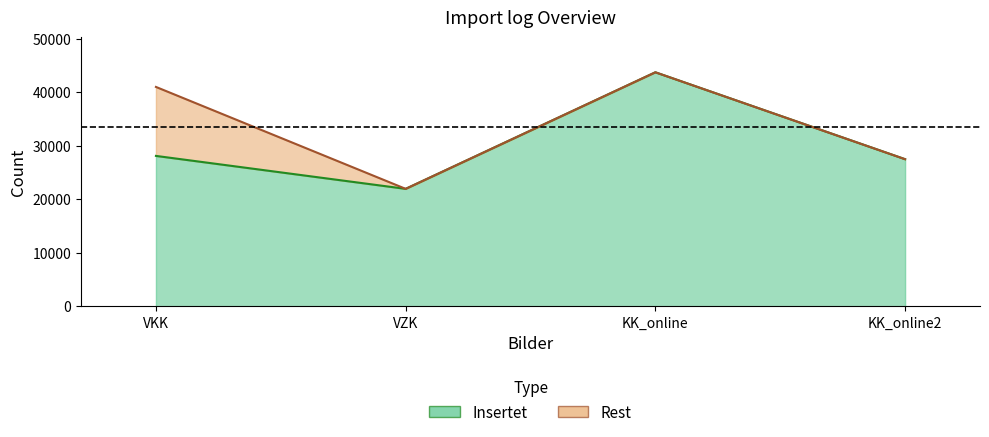

The value at KK_online2 is 11091. True or false?

False